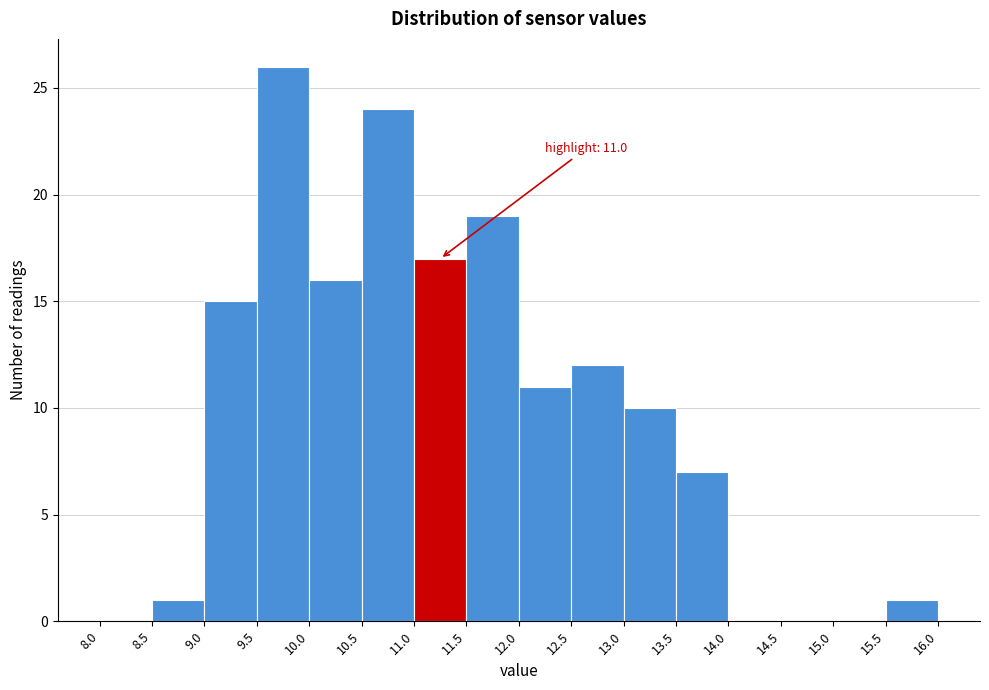

Which range on the x-axis has the tallest bar?

9.5 to 10.0